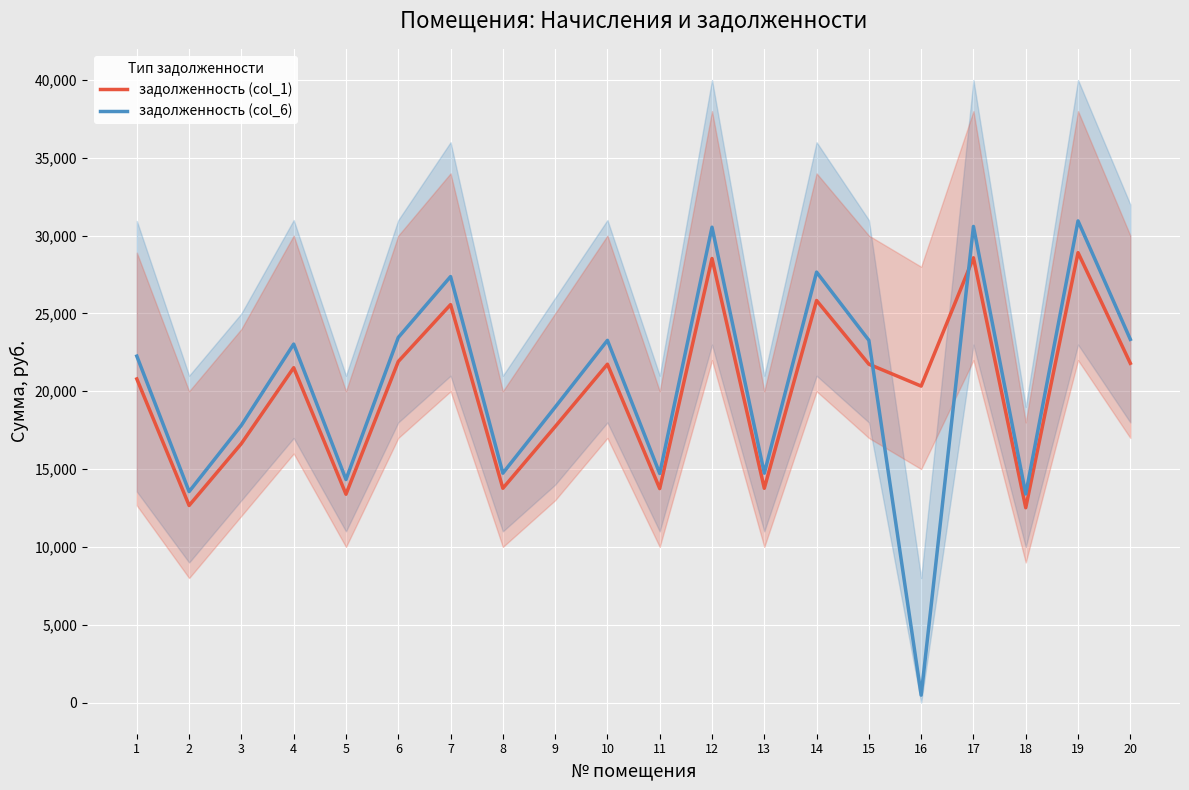

Is the value of задолженность (col_1) at 3 greater than the value of задолженность (col_6) at 20?

No